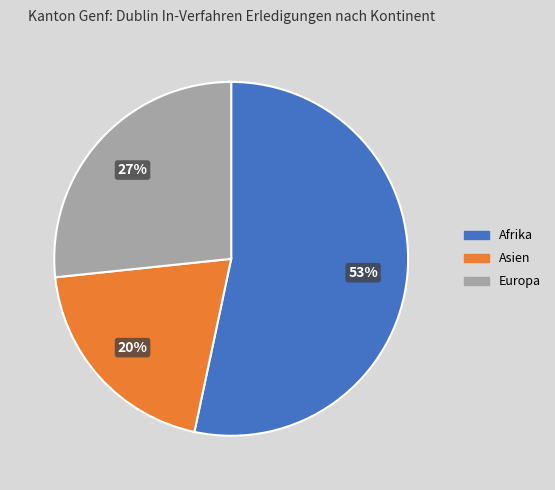

Count the number of slices in the pie.

3